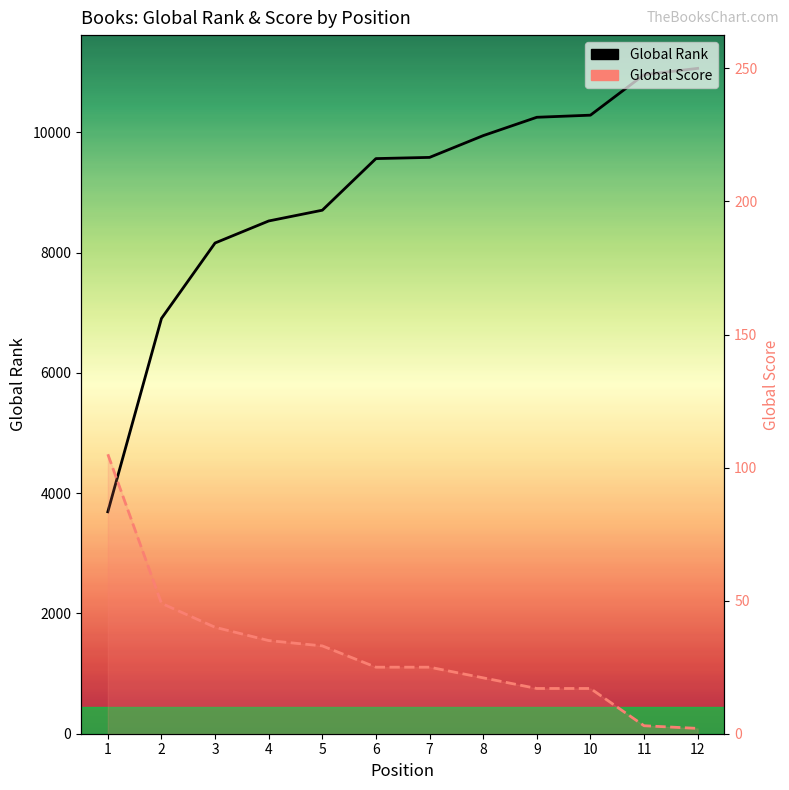

What is the lowest value of the Global Rank series?

3690